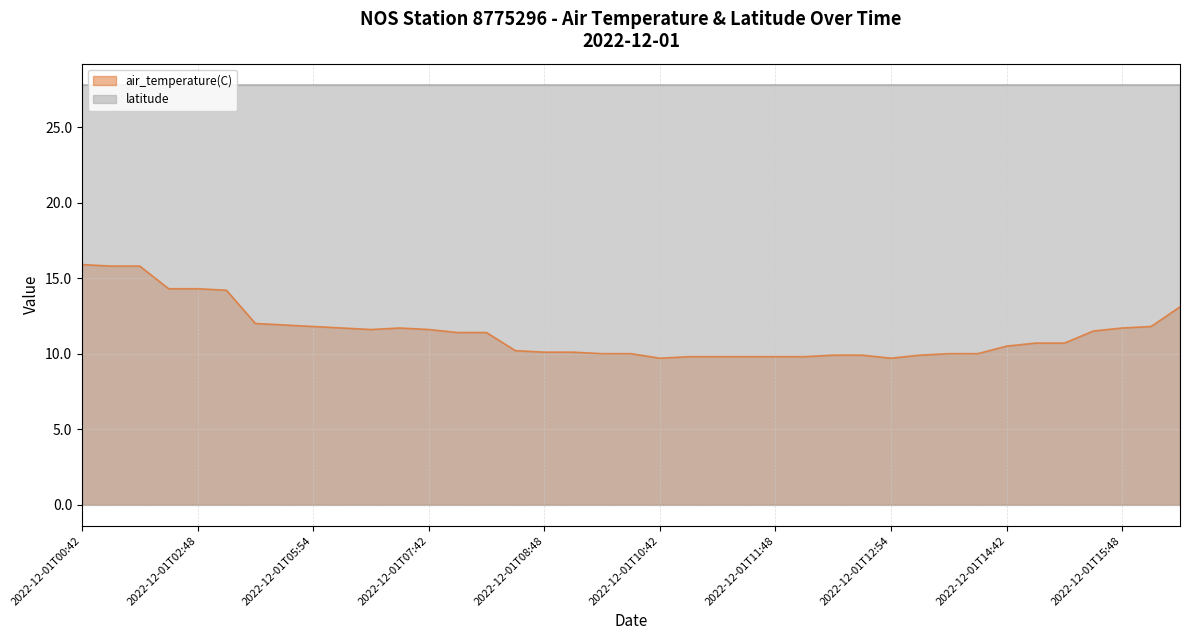

How many lines are shown in the chart?

2